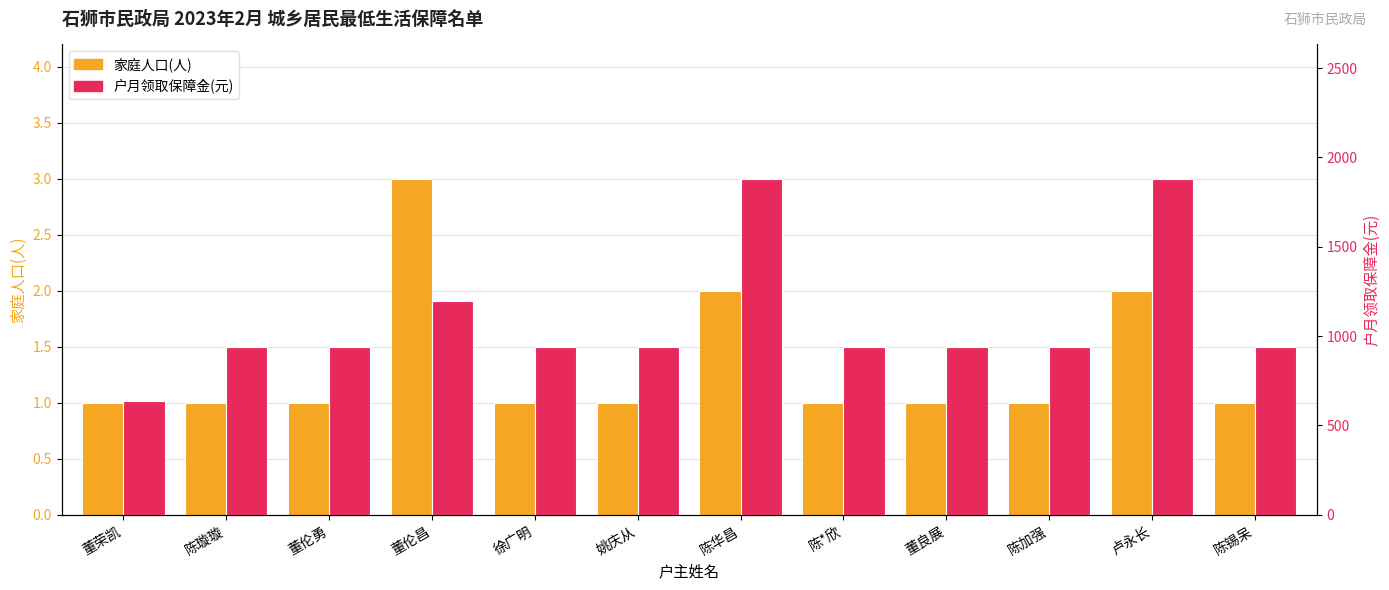

What is the spread (max minus min) of values at 陈加强?

939